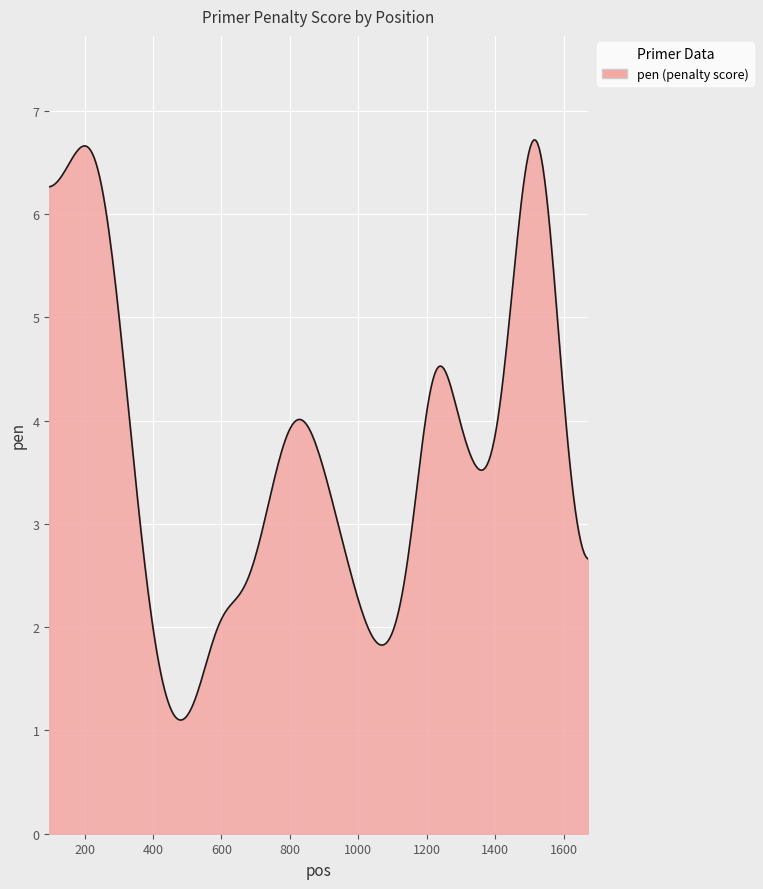

What is the minimum value shown in the chart?

1.1